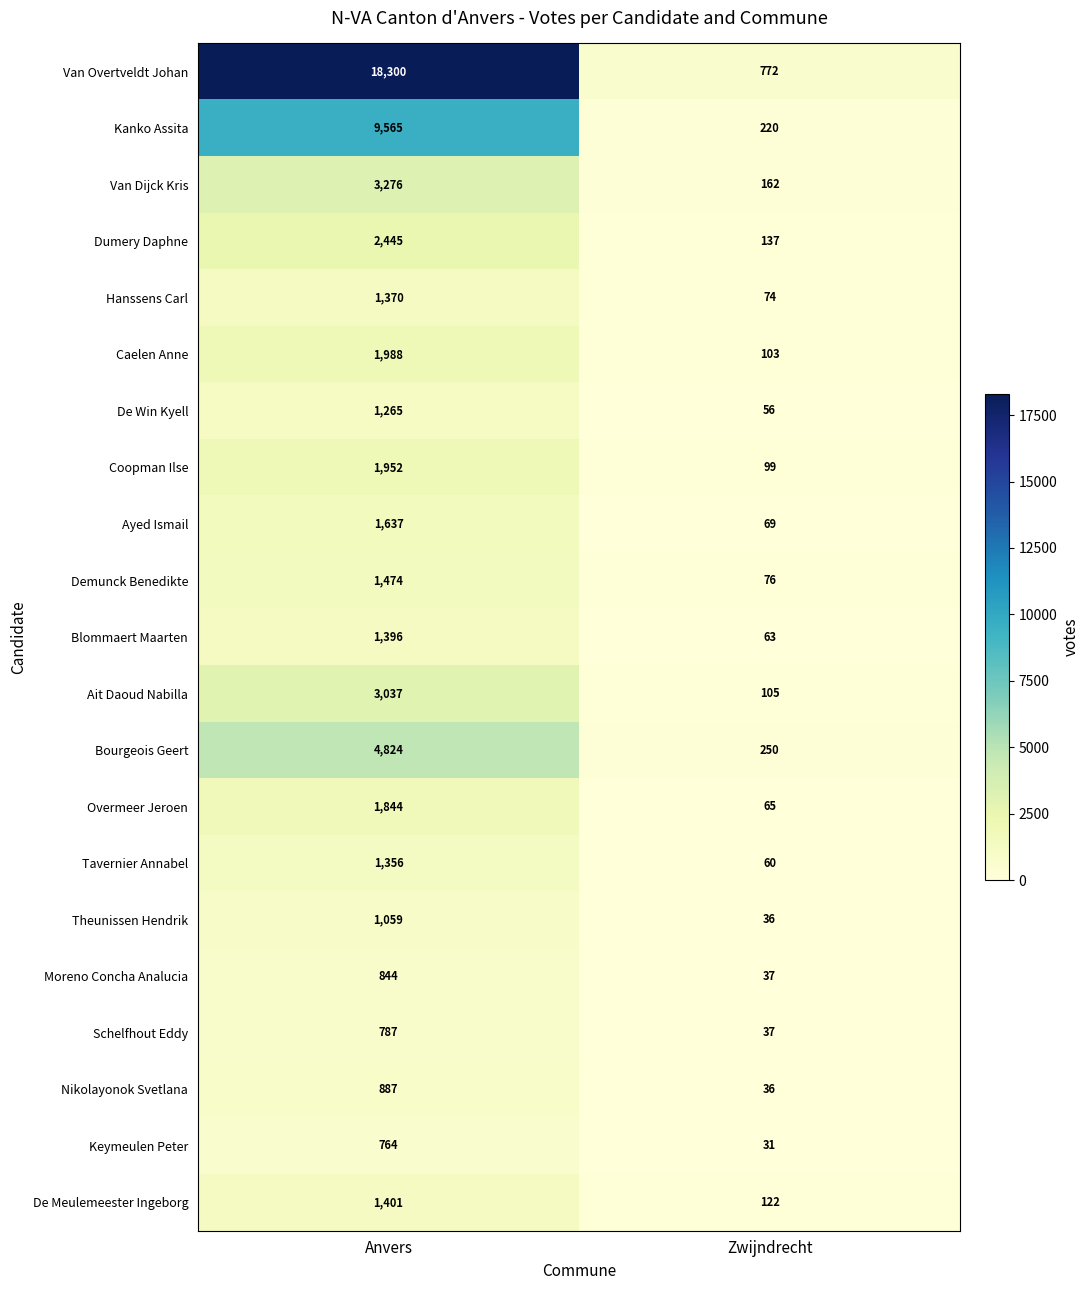

What is the sum of the Theunissen Hendrik values at Zwijndrecht and Anvers?

1095